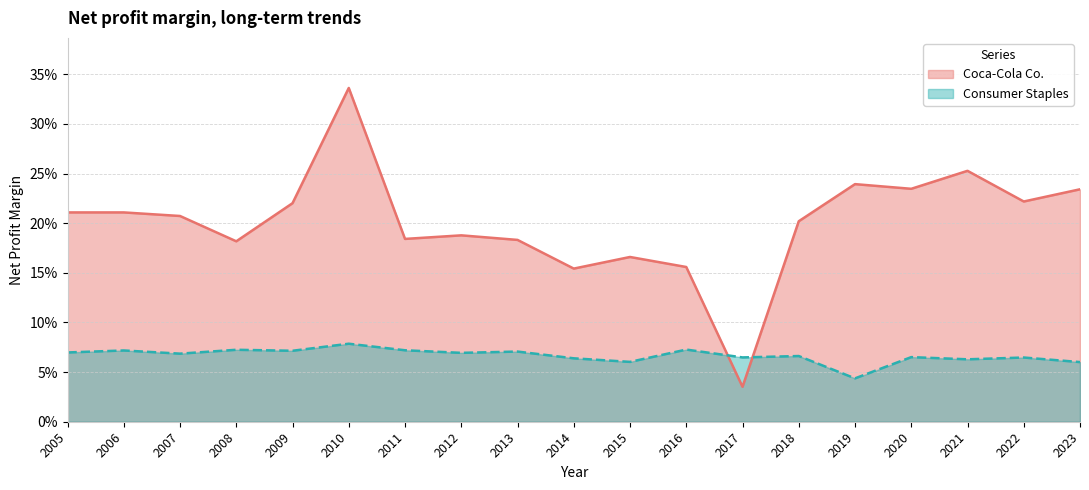

At which category does Consumer Staples reach its first local valley?

2007